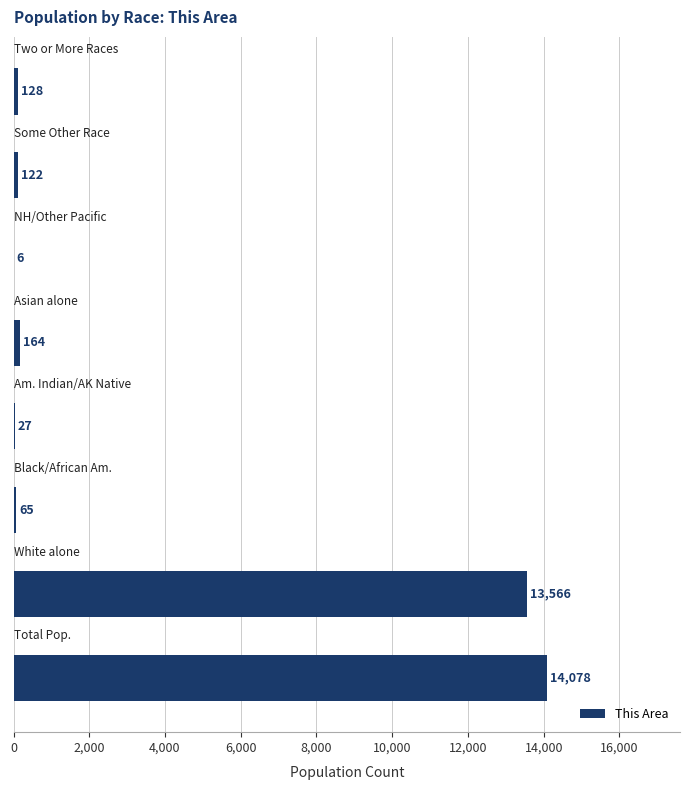

What is the maximum value shown in the chart?

14078